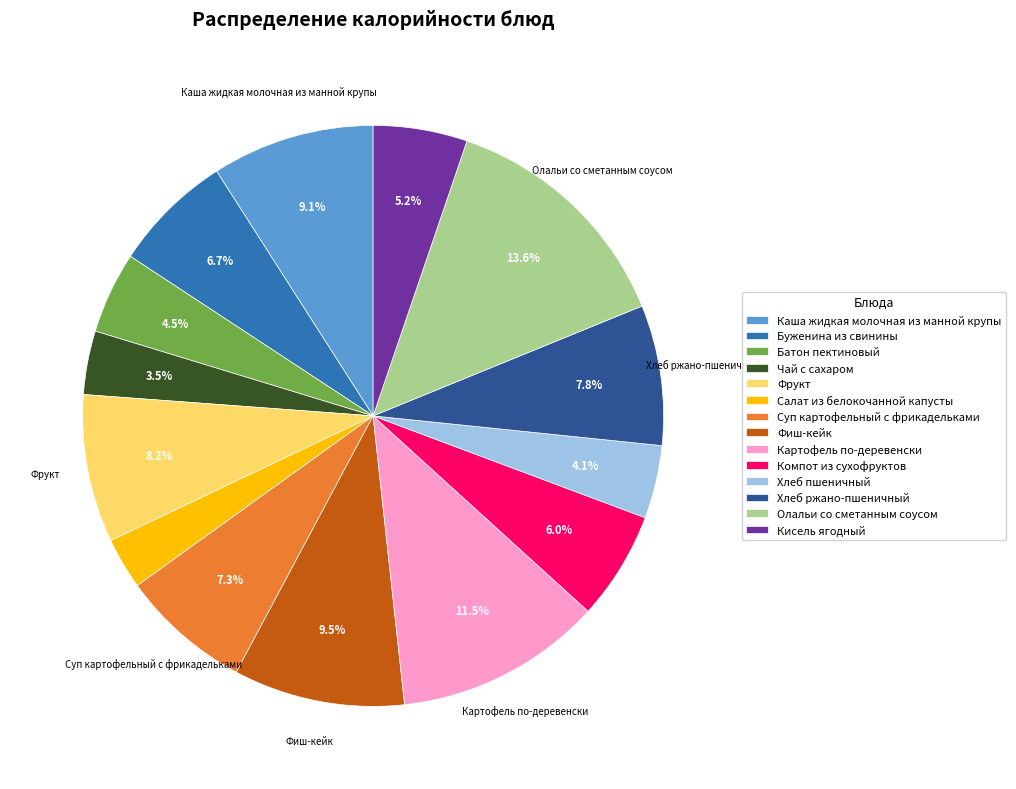

Is it true that Хлеб ржано-пшеничный is 8% of the pie?

True